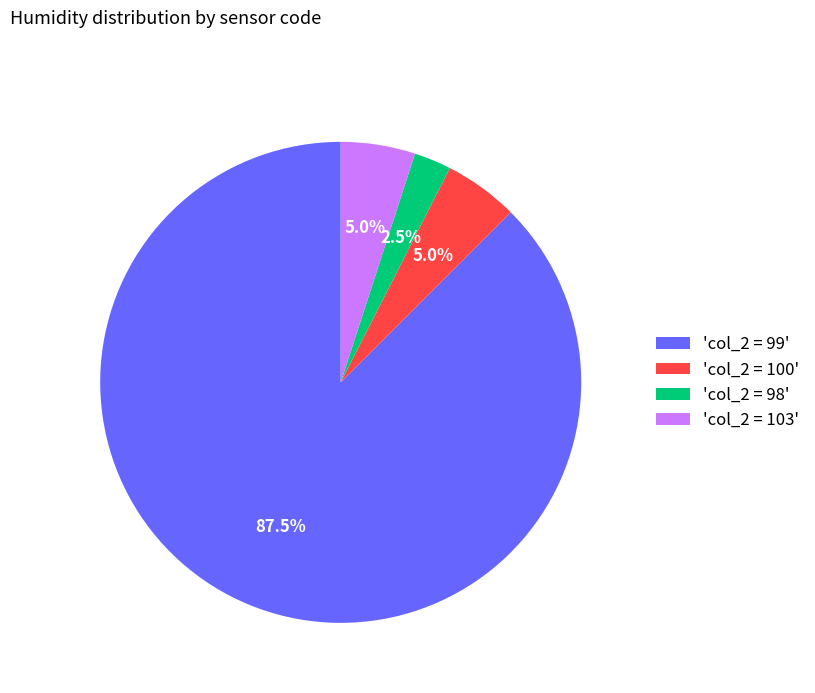

To the nearest percent, what is the average slice percentage?

25%